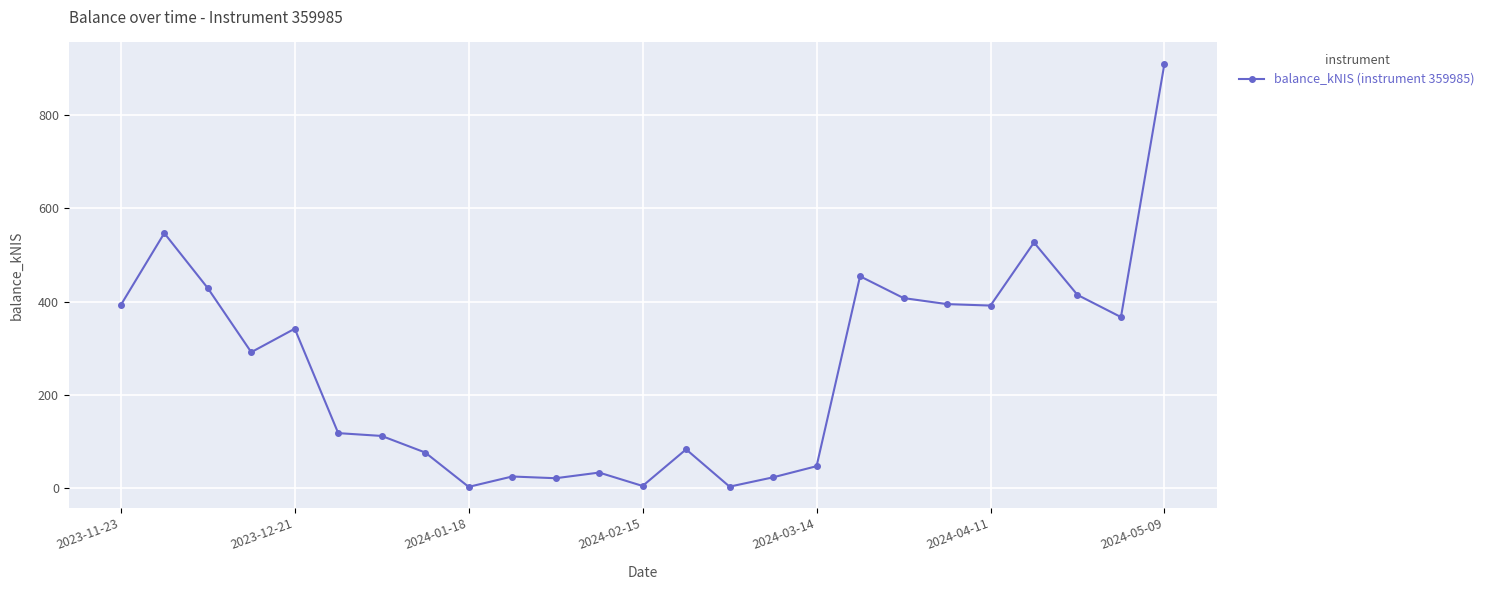

What is the greatest value displayed?

909.7